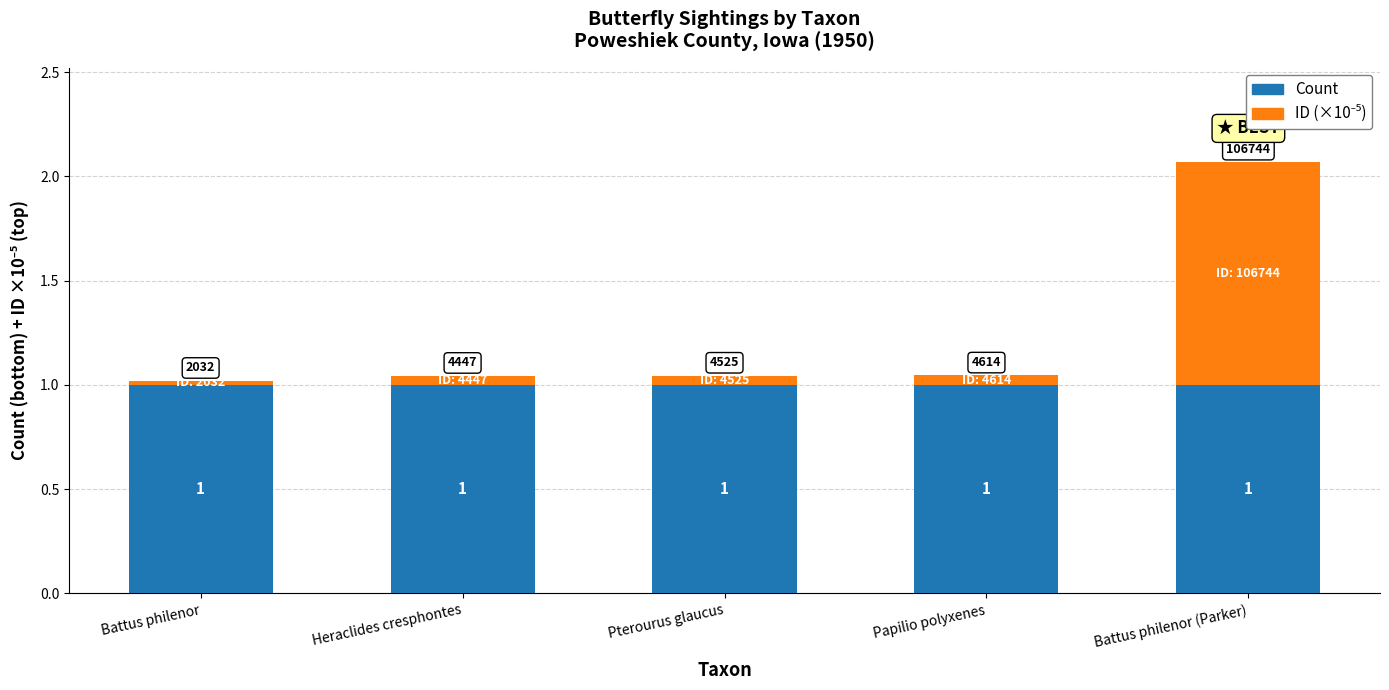

The value of Count at Pterourus glaucus is 1.0. True or false?

True